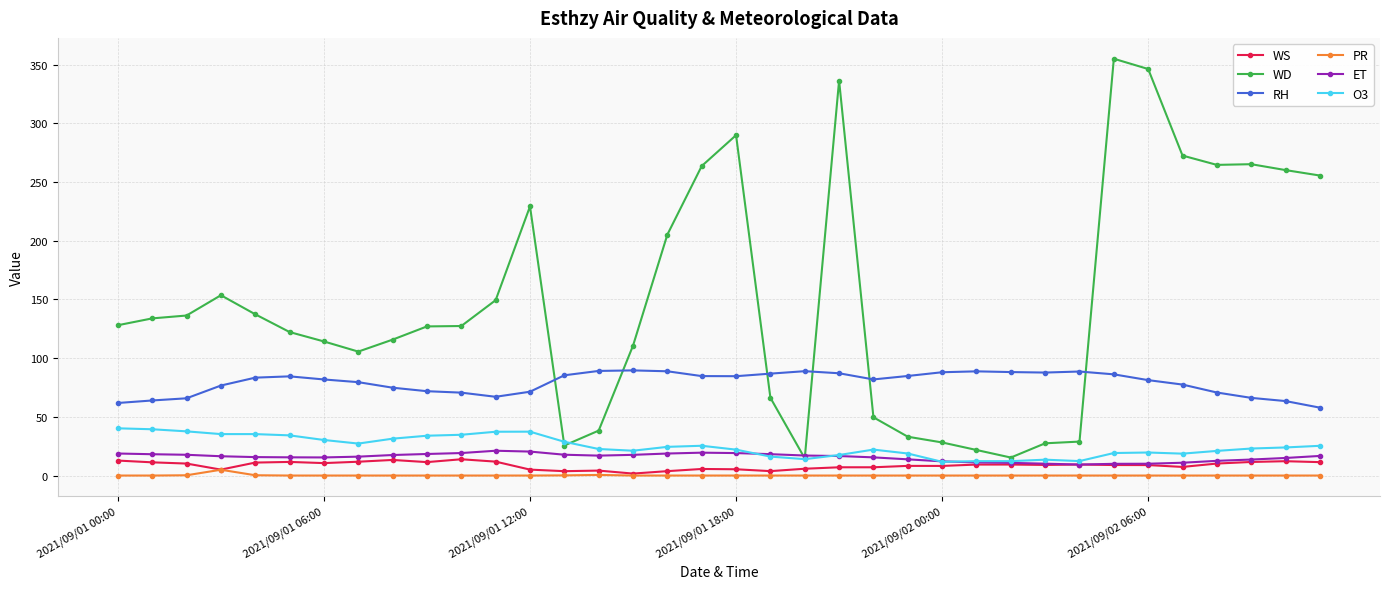

At how many categories does at least one series exceed 166?

12